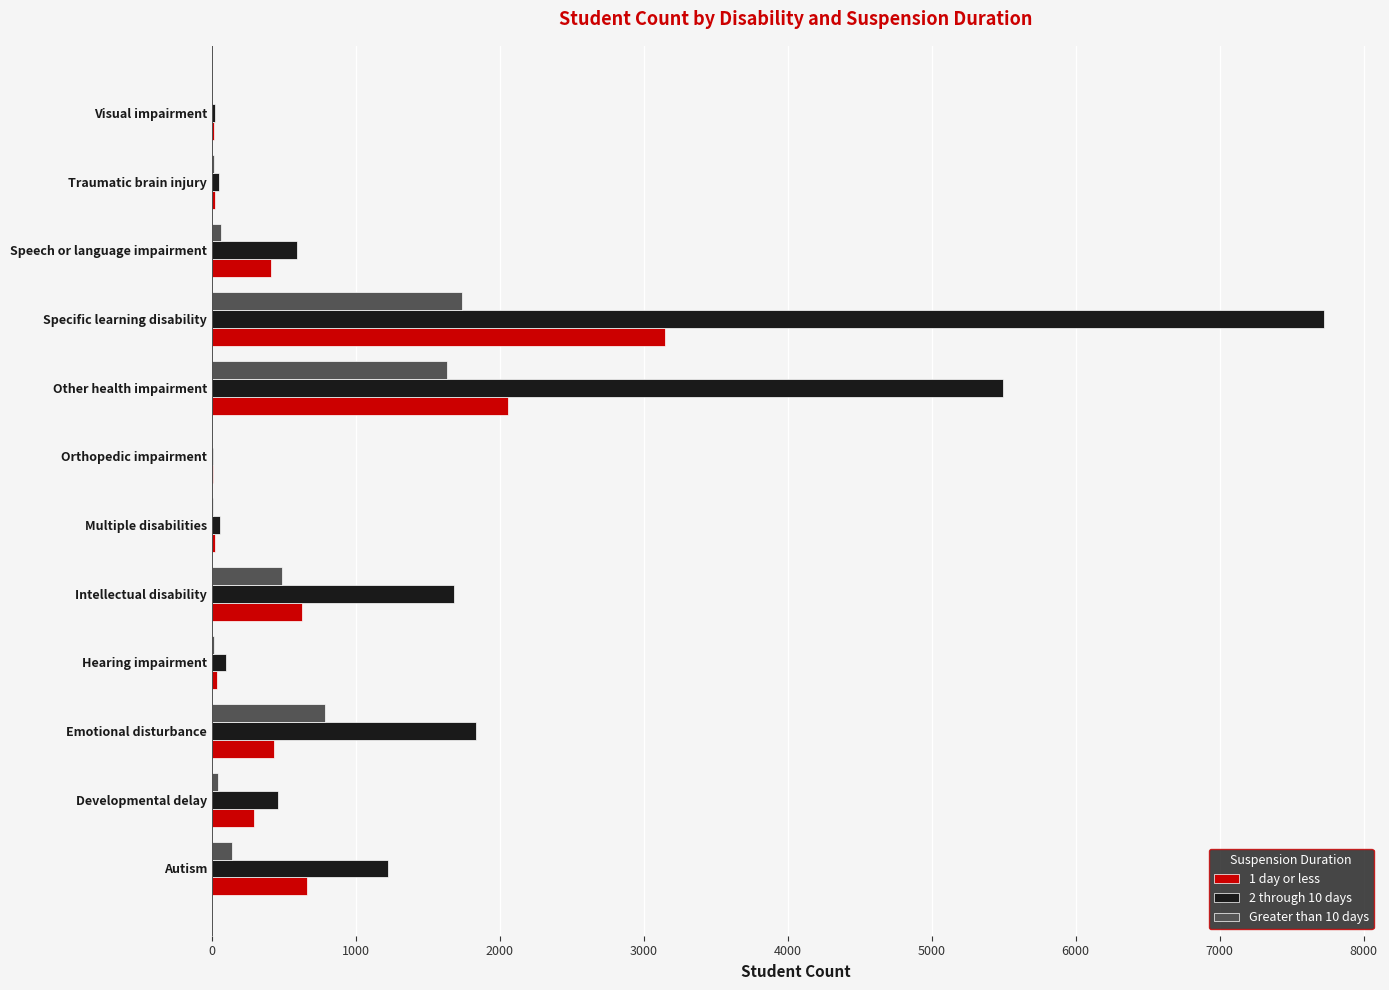

Which series has the largest total across all categories?

2 through 10 days